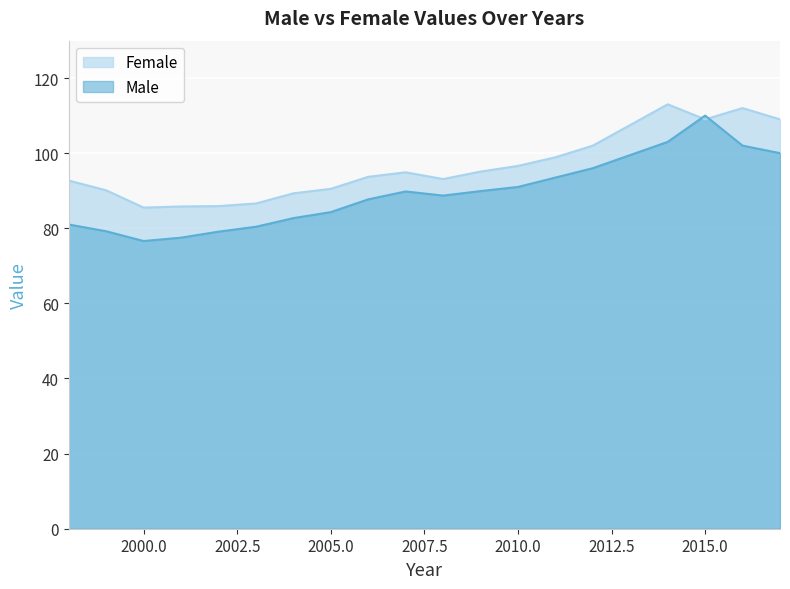

The value of Female at 2007 is 94.9. True or false?

True